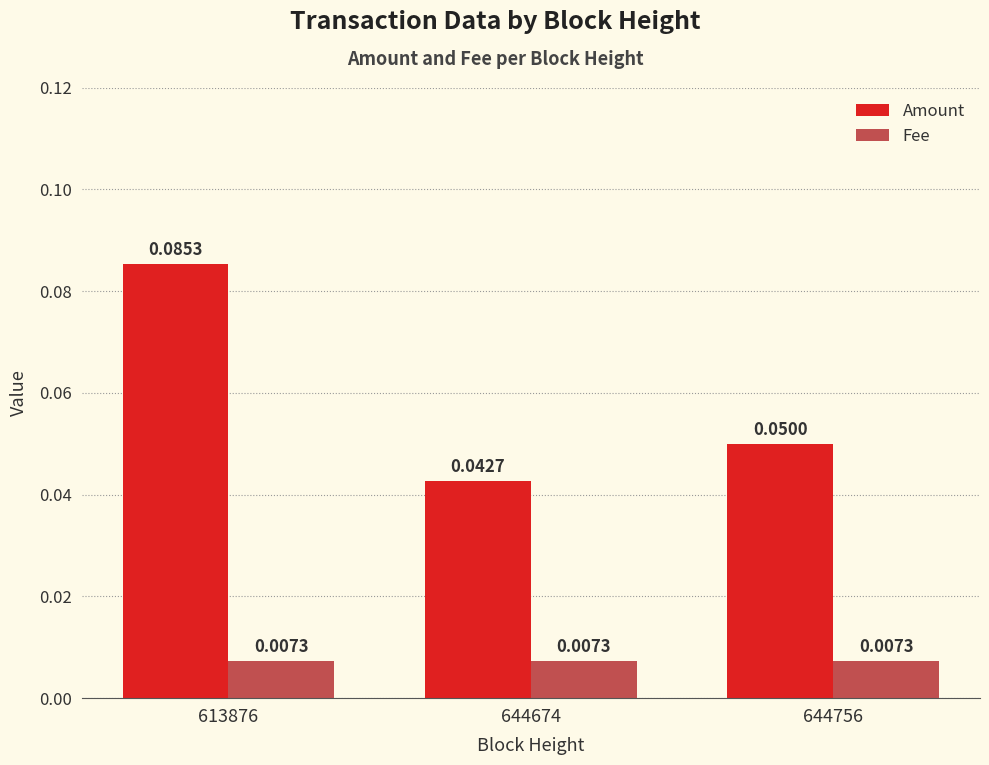

Are the bars horizontal?

No